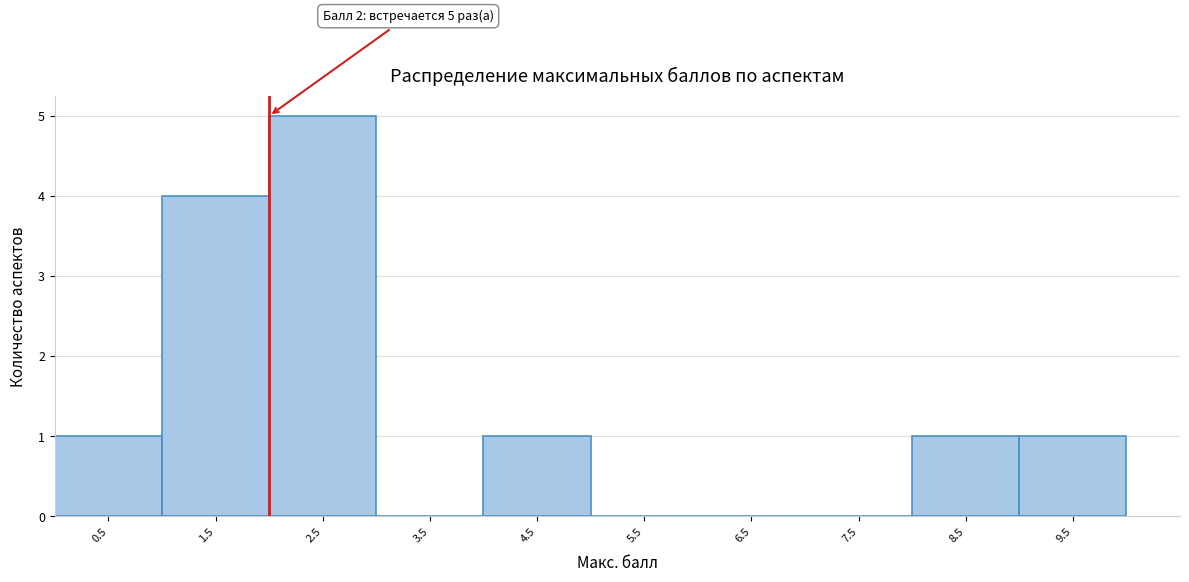

Over which range of the x-axis is the bar tallest?

2 to 3